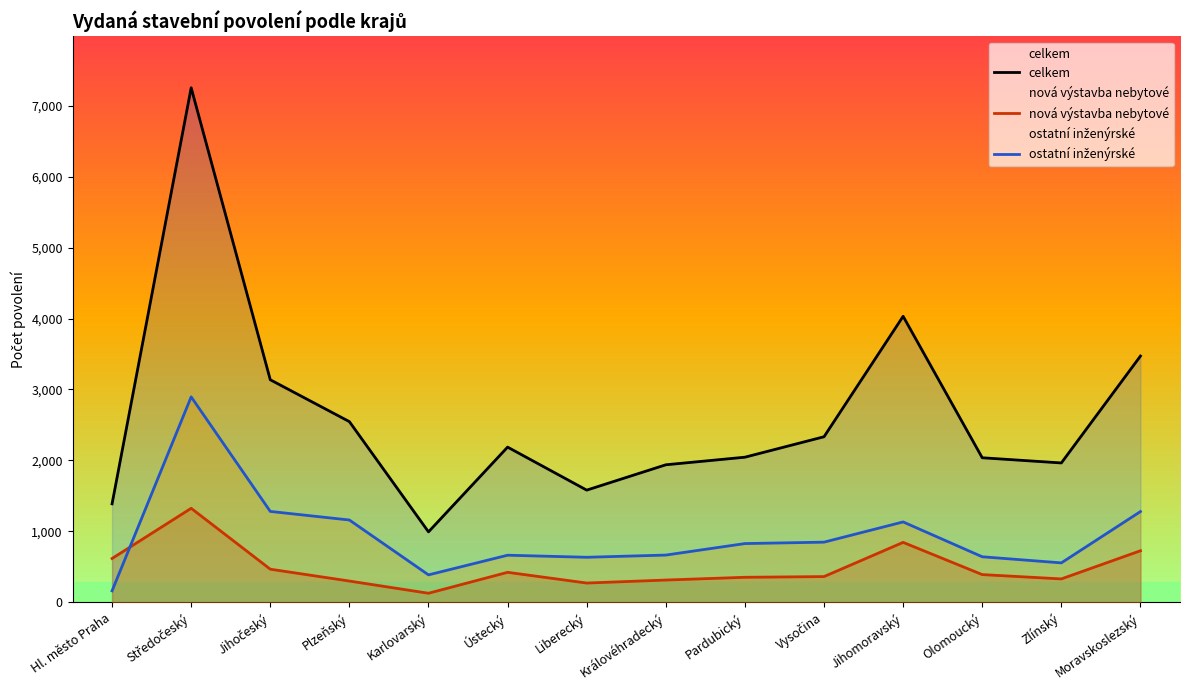

True or false: nová výstavba nebytové and celkem cross at least once.

False